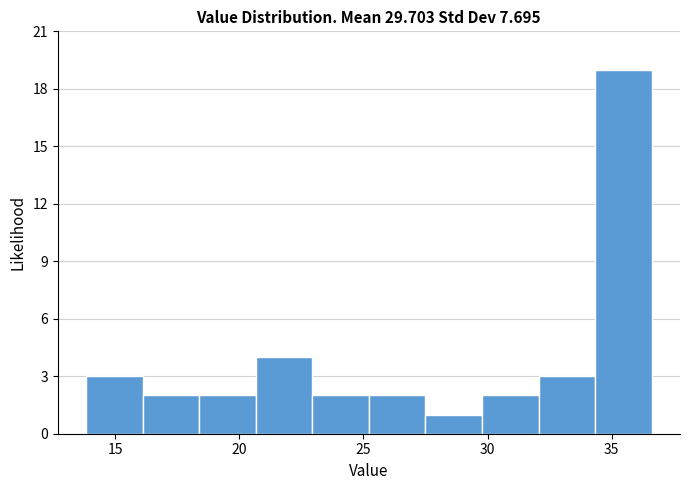

How tall is the bar that spans 20.5 to 23.0 on the x-axis? Neither the bar edges nor the heights are printed on the chart, so give them approximately, as read against the axes.

4